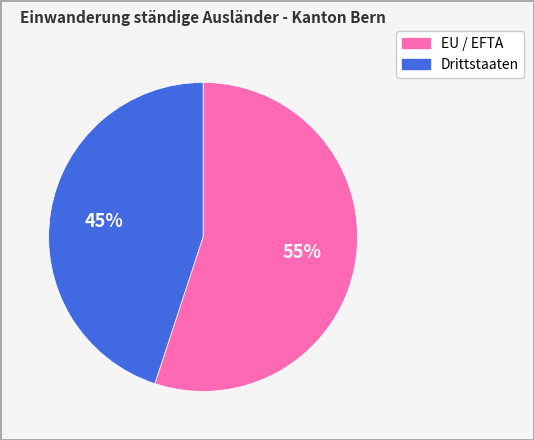

Which category has the smallest portion of the pie?

Drittstaaten